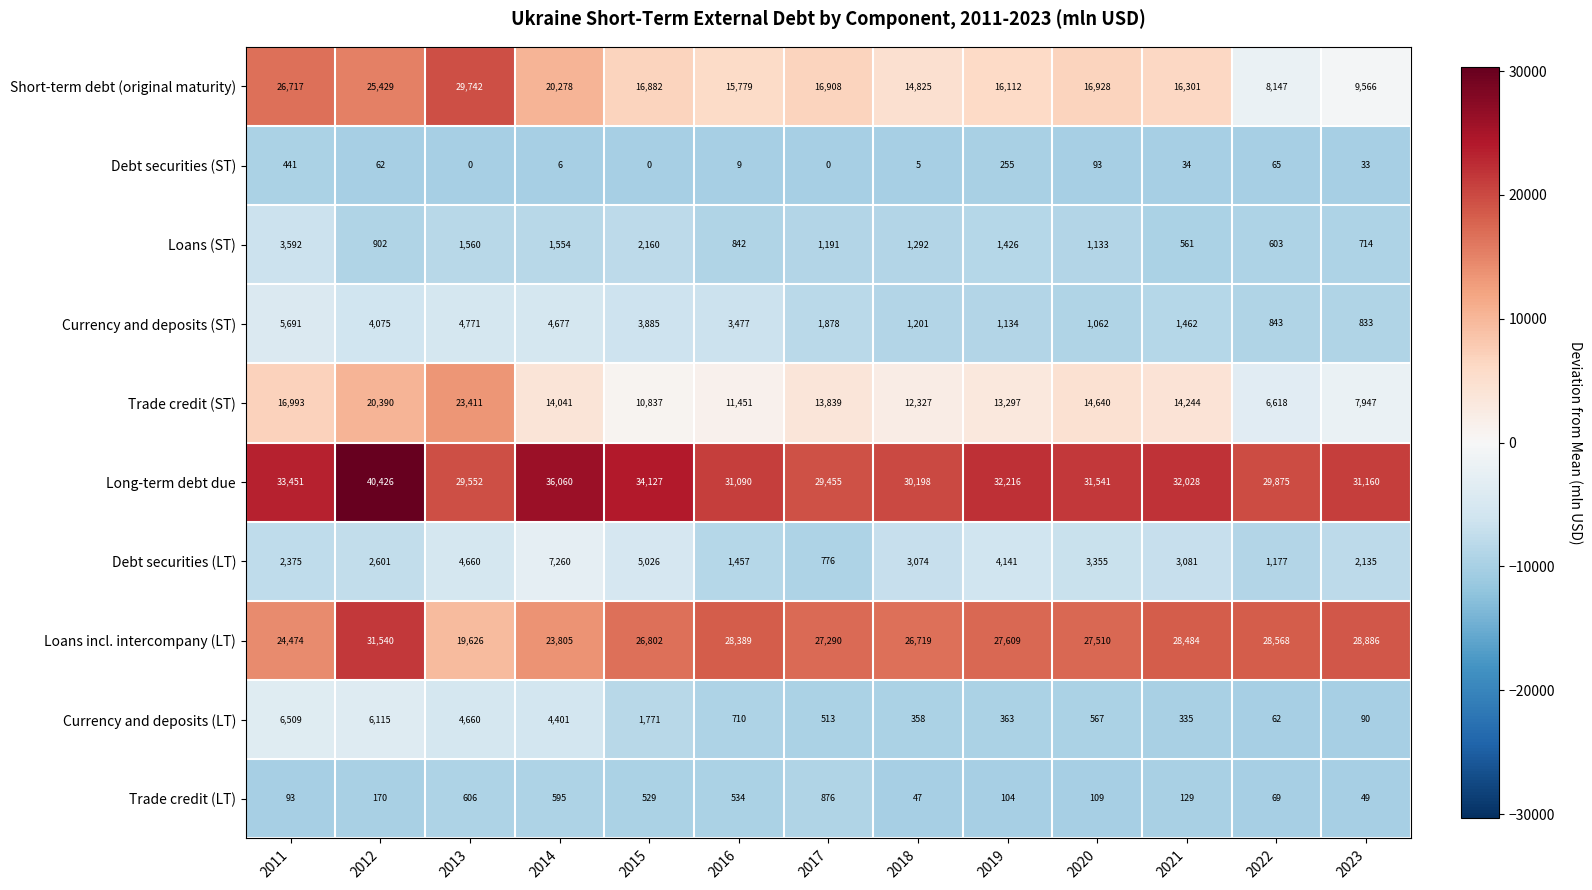

True or false: Long-term debt due has a value of 36060 at 2014.

True